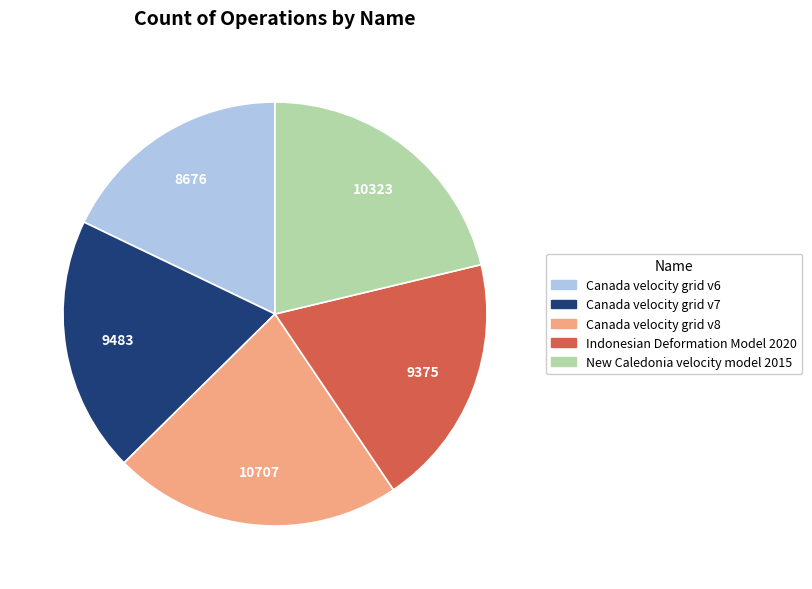

Which has a higher value, Canada velocity grid v6 or Indonesian Deformation Model 2020?

Indonesian Deformation Model 2020